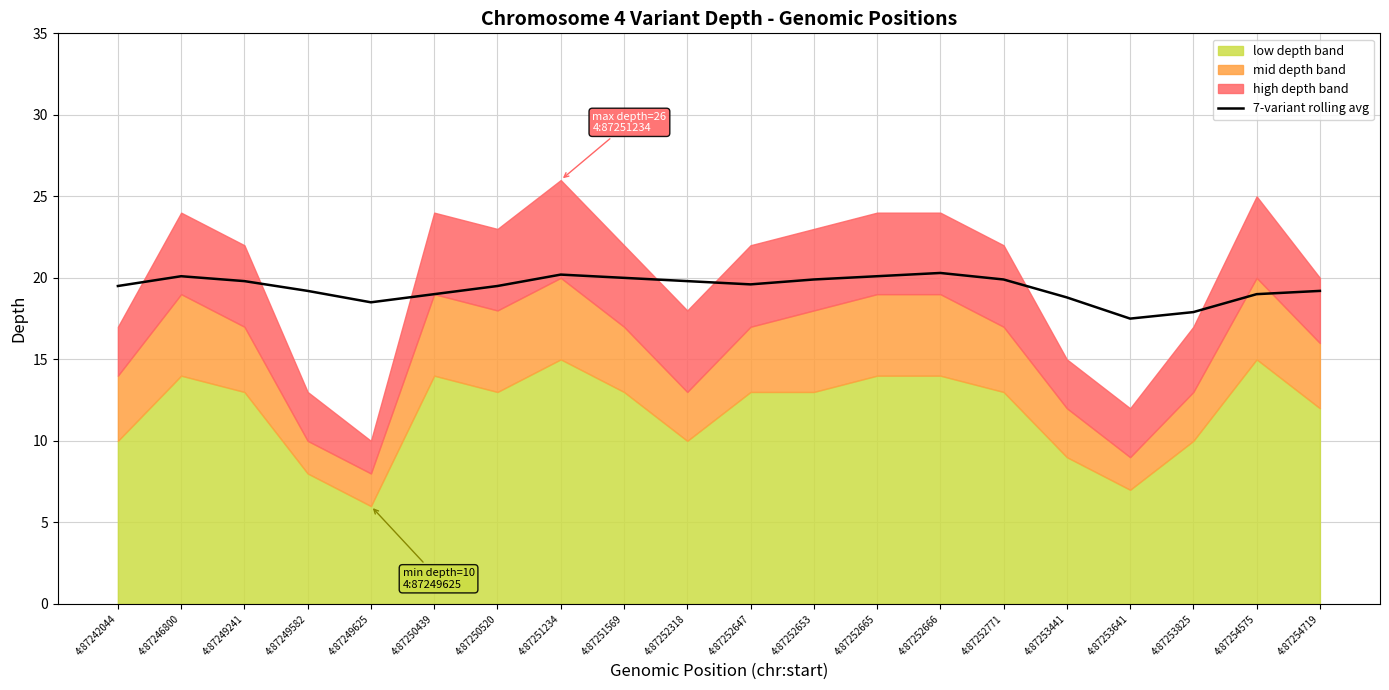

Rank the categories by value from highest to lowest.

4:87252666, 4:87251234, 4:87246800, 4:87252665, 4:87251569, 4:87252653, 4:87252771, 4:87249241, 4:87252318, 4:87252647, 4:87242044, 4:87250520, 4:87249582, 4:87254719, 4:87250439, 4:87254575, 4:87253441, 4:87249625, 4:87253825, 4:87253641